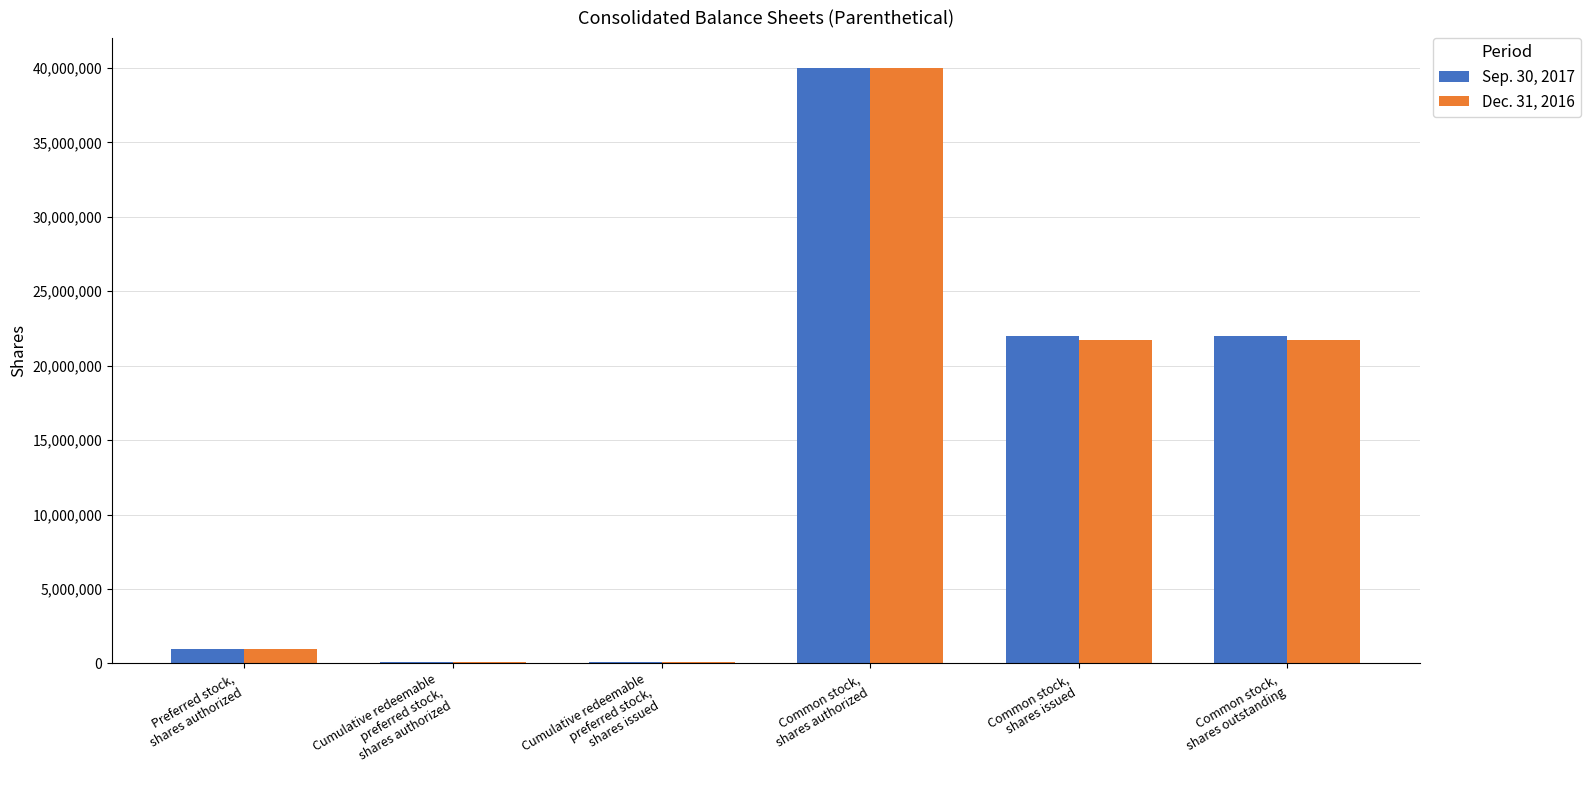

The value of Sep. 30, 2017 at Cumulative redeemable
preferred stock,
shares authorized is 72000. True or false?

True